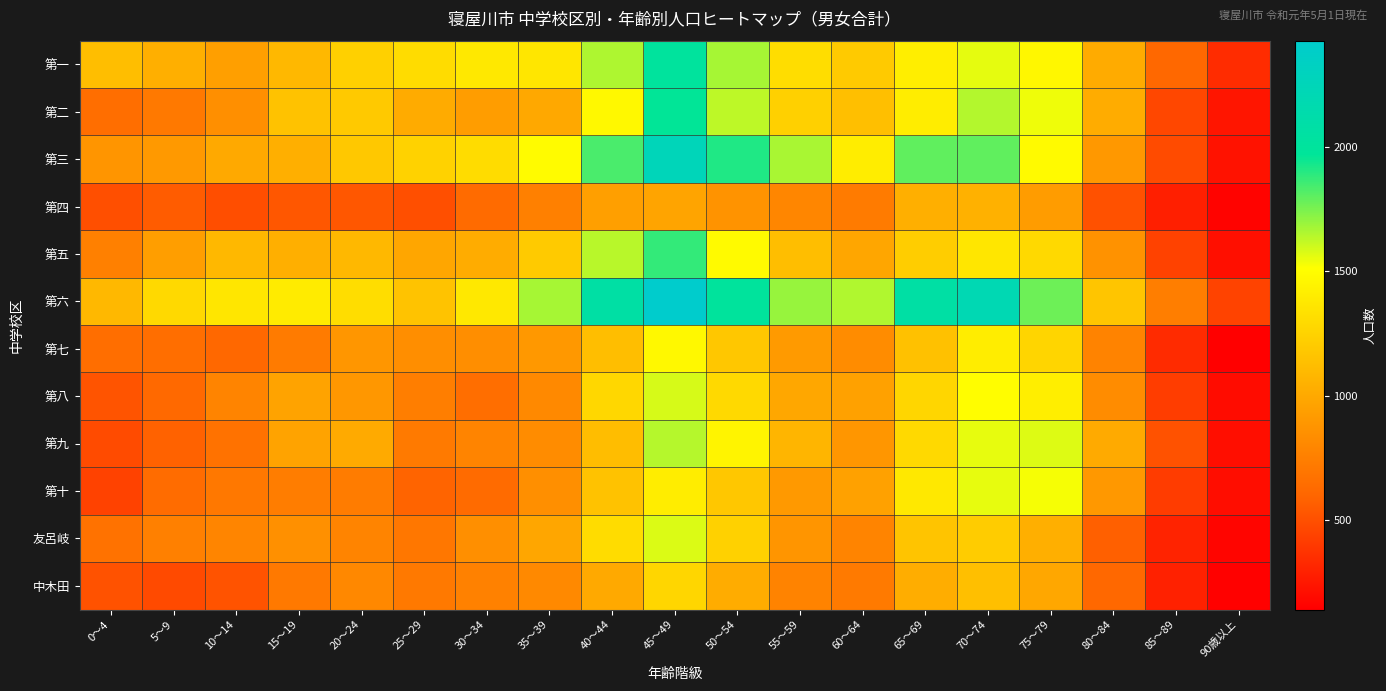

Which series has the largest total across all categories?

第六